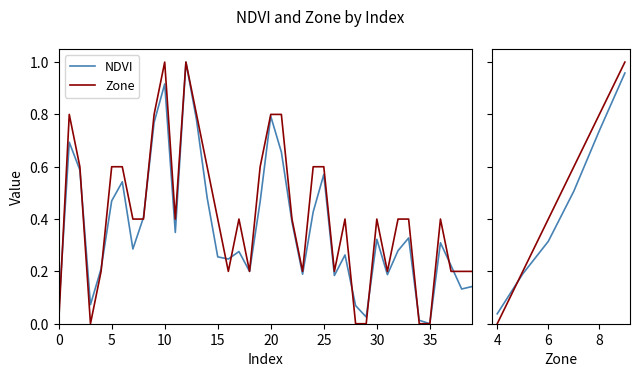

Rank the series by their average value, from lowest to highest.

NDVI, Zone